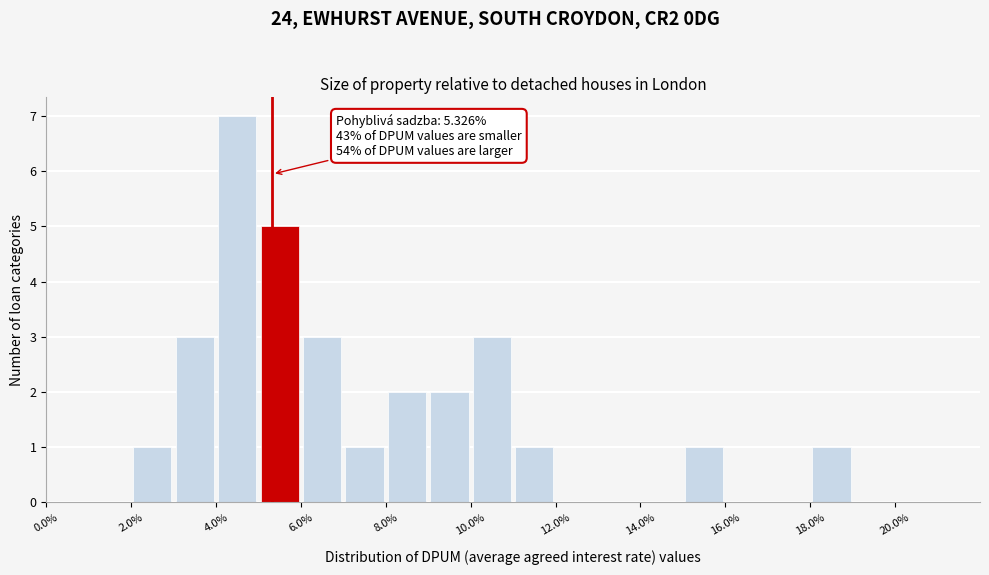

Over which range of the x-axis is the bar tallest?

4 to 5